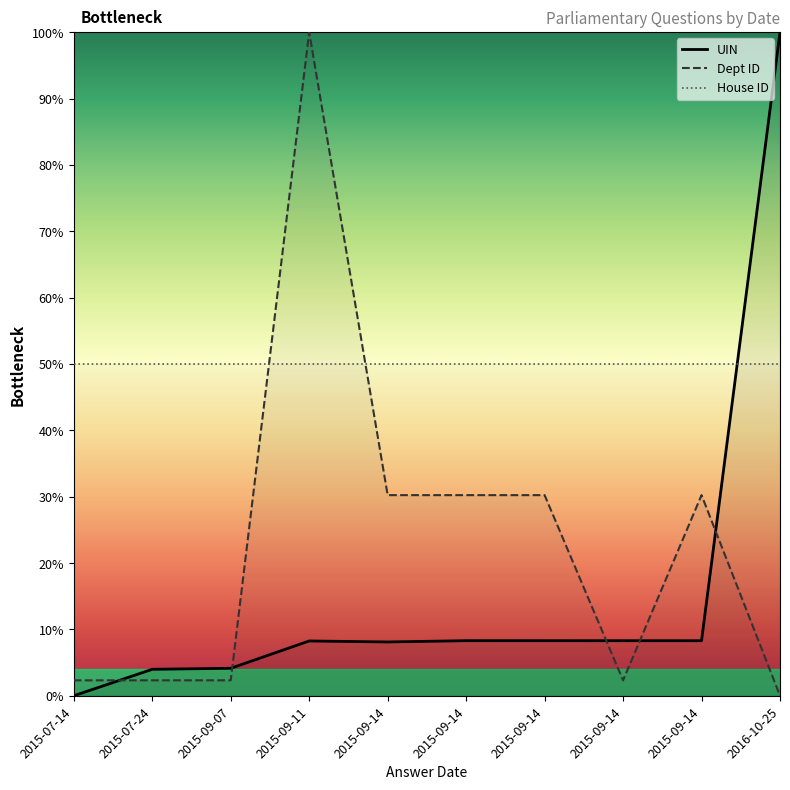

How many distinct data groups are displayed?

3